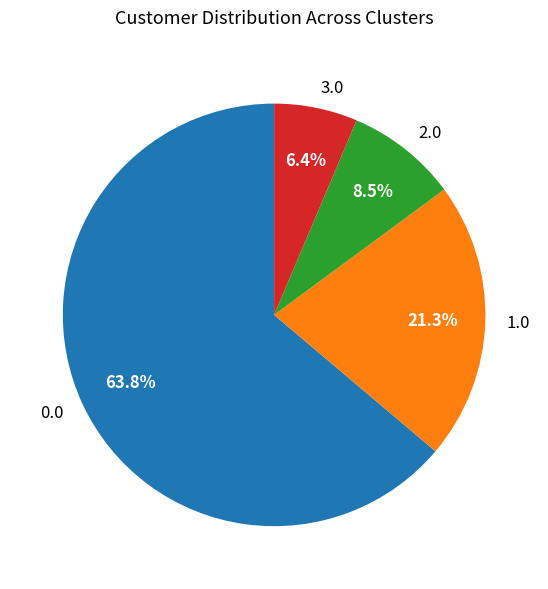

Between 1.0 and 2.0, which is larger?

1.0